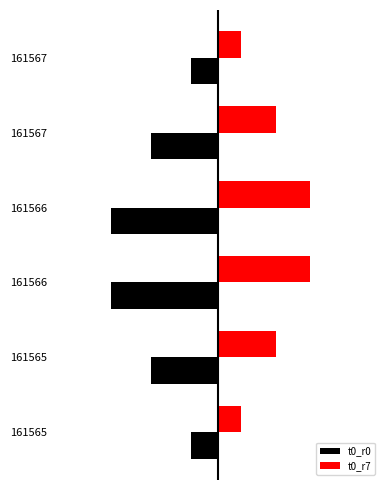

What is the sum of all t0_r7 values?

127500